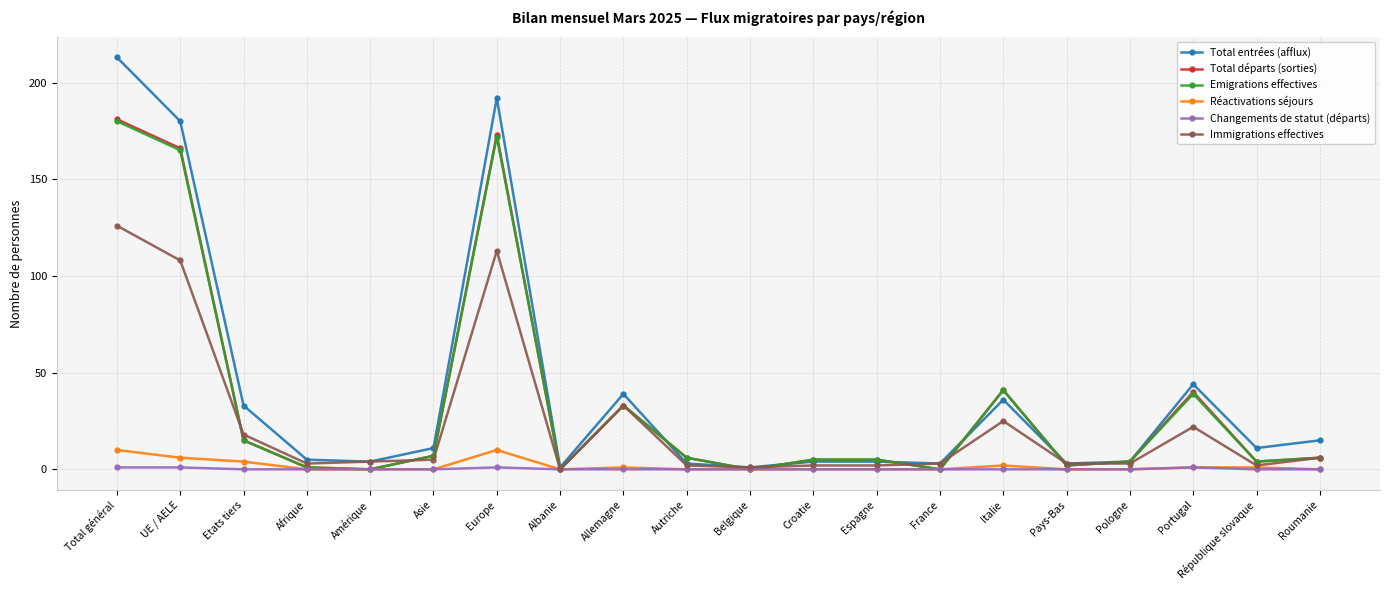

Reading right to left, transcribe all the data shown in this chart.

Total entrées (afflux): 15	11	44	4	3	36	3	4	4	1	3	39	1	192	11	4	5	33	180	213
Total départs (sorties): 6	4	40	4	2	41	0	5	5	0	6	33	0	173	7	0	1	15	166	181
Emigrations effectives: 6	4	39	4	2	41	0	5	5	0	6	33	0	172	7	0	1	15	165	180
Réactivations séjours: 0	1	1	0	0	2	0	0	0	0	0	1	0	10	0	0	0	4	6	10
Changements de statut (départs): 0	0	1	0	0	0	0	0	0	0	0	0	0	1	0	0	0	0	1	1
Immigrations effectives: 6	2	22	3	3	25	3	2	2	1	2	33	0	113	5	4	3	18	108	126